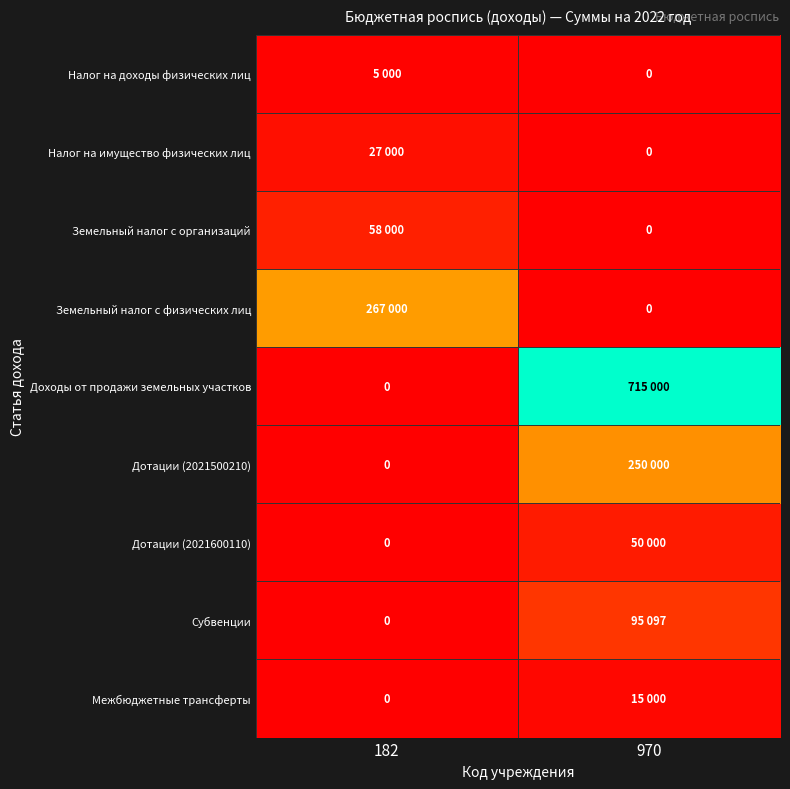

At which category does the chart reach its minimum across all series?

970